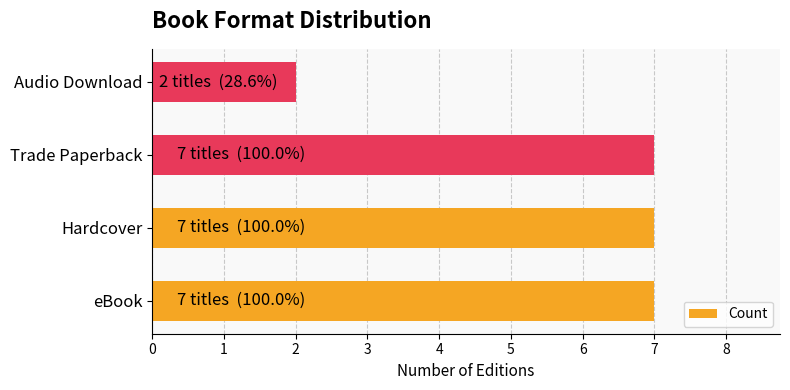

What is the difference between the values at Trade Paperback and Audio Download?

5